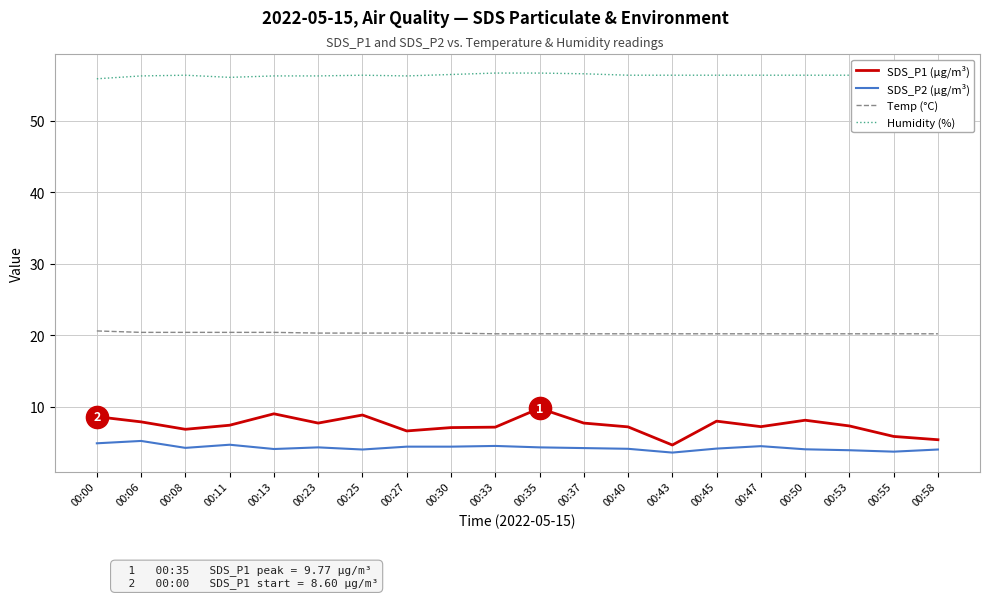

At 00:45, list the series in order from largest to smallest.

Humidity (%), Temp (°C), SDS_P1 (µg/m³), SDS_P2 (µg/m³)